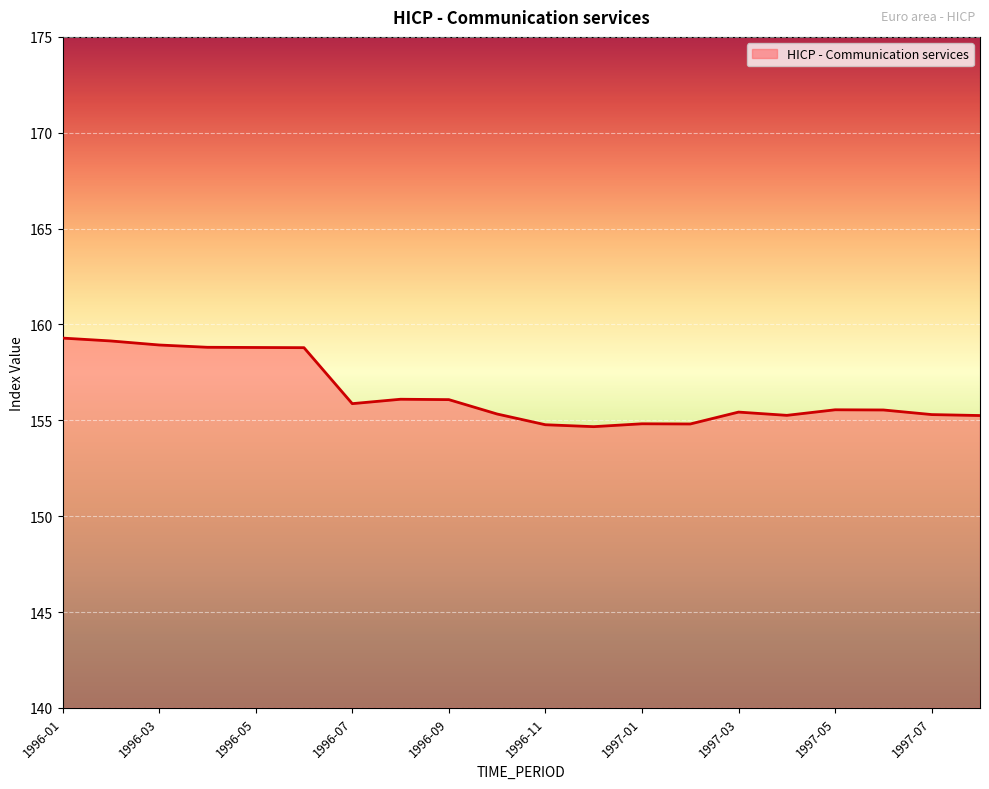

How many lines are shown in the chart?

1